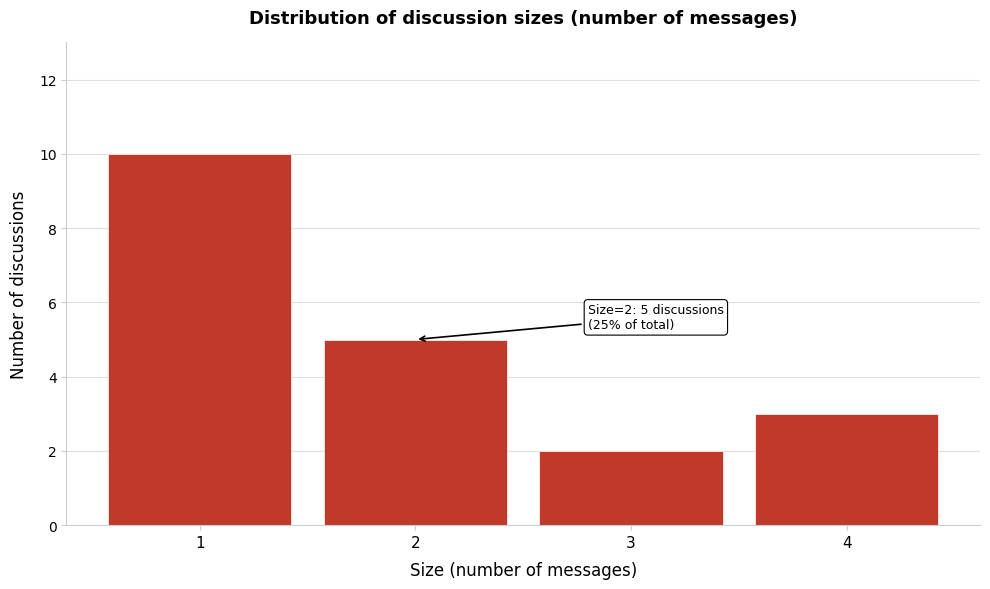

Which range on the x-axis has the tallest bar?

0.5 to 1.5